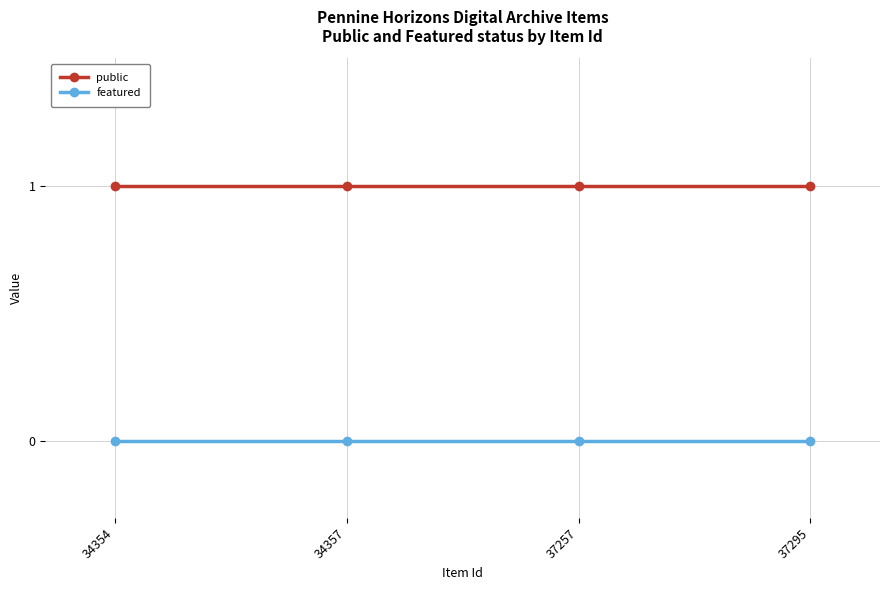

What is the spread (max minus min) of values at 34357?

1